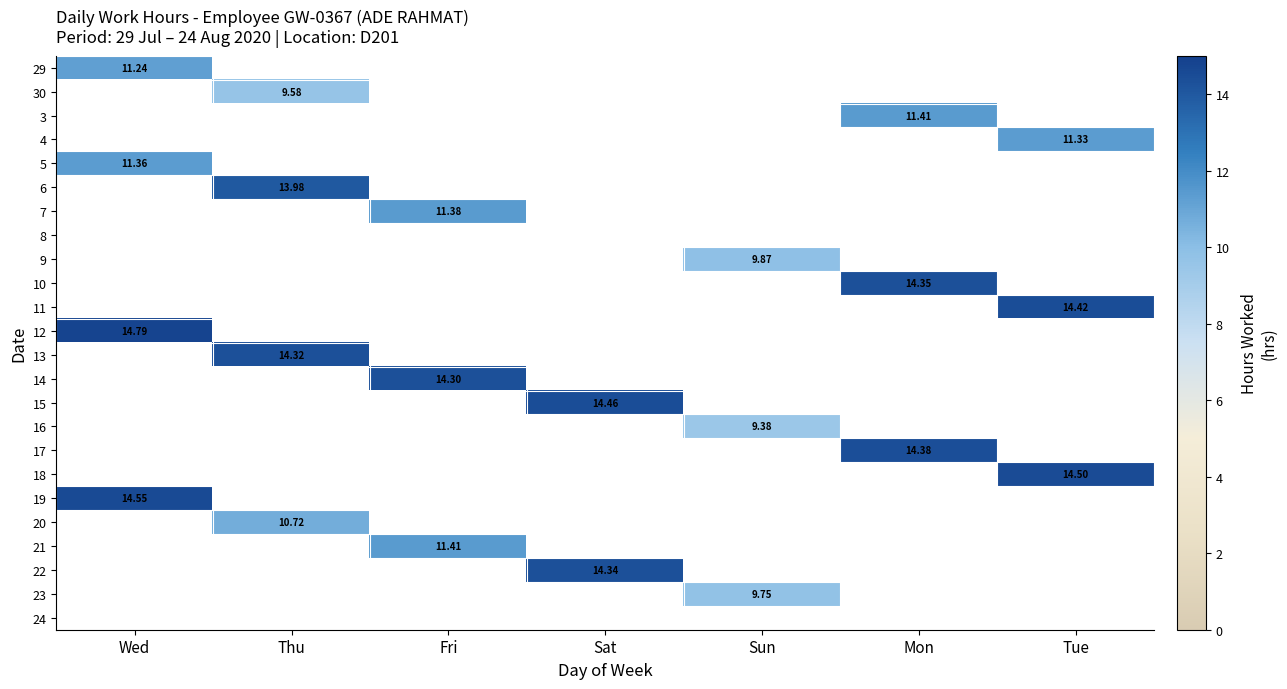

Is it true that 5 equals 6.2 at Wed?

False